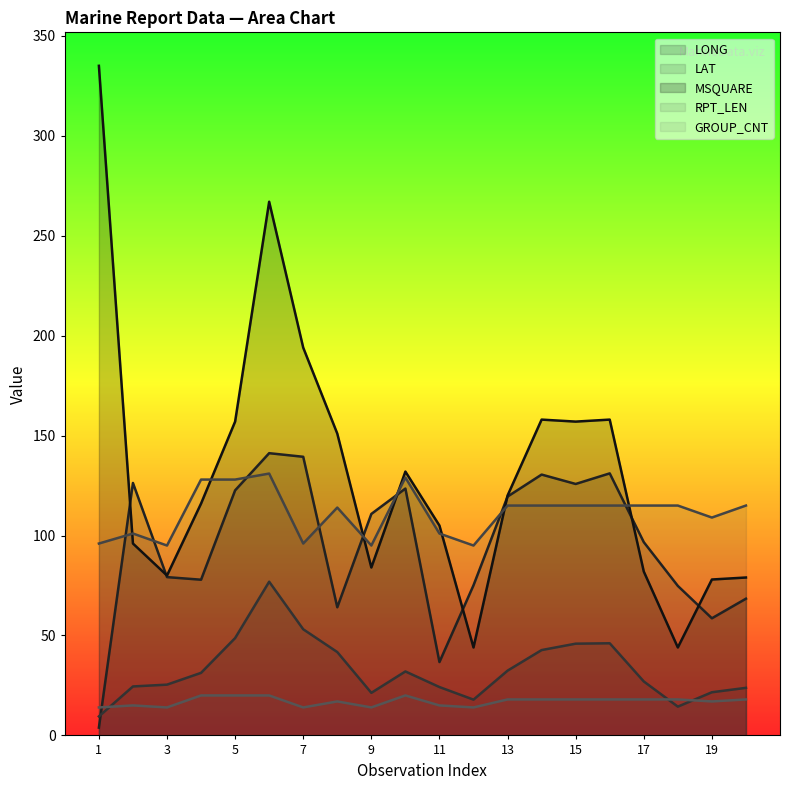

What is the difference between the highest and lowest values at 1?

331.1